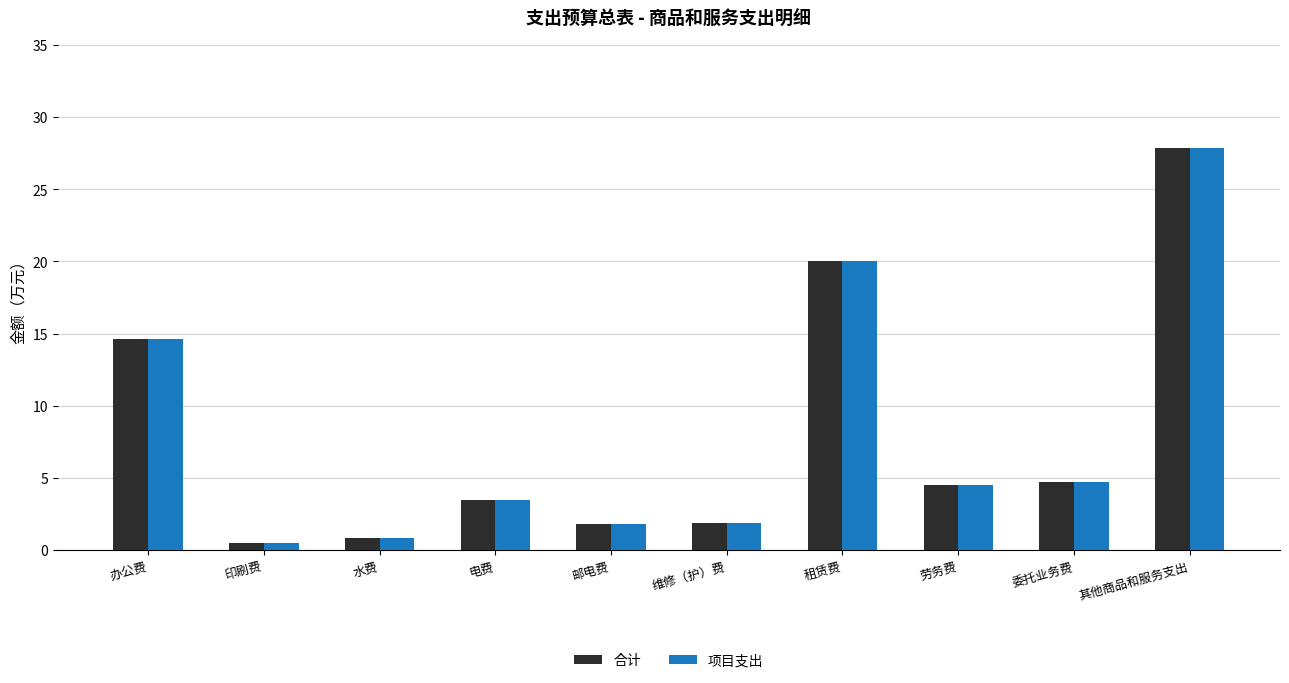

What is the value of the 项目支出 bar at the 2nd from the left?

0.5